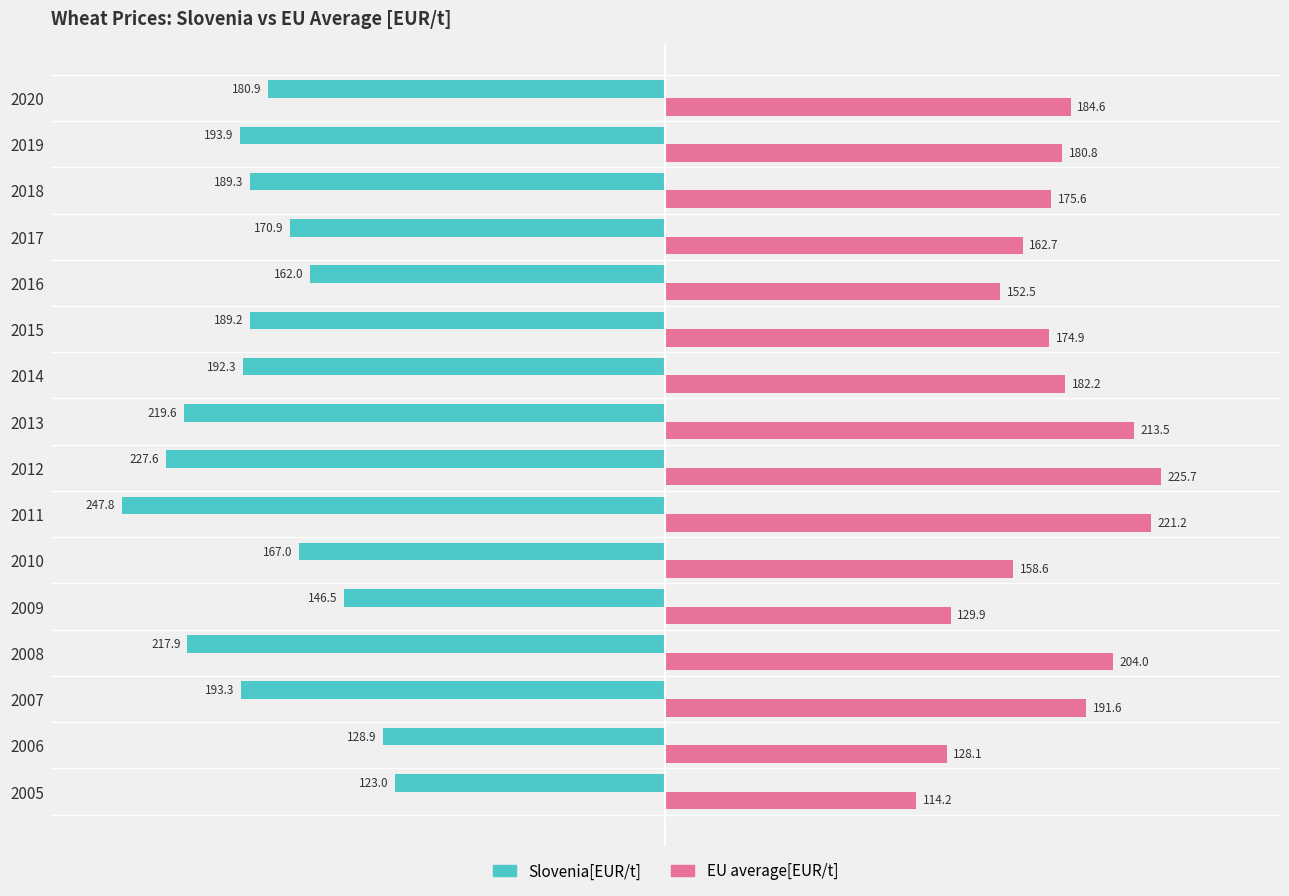

What is the smallest value displayed?

-247.8